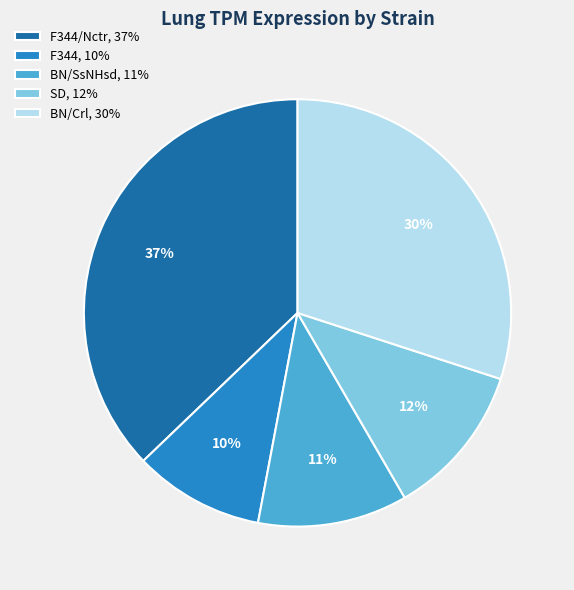

To the nearest percent, what is the combined percentage of F344/Nctr, 37% and SD, 12%?

49%